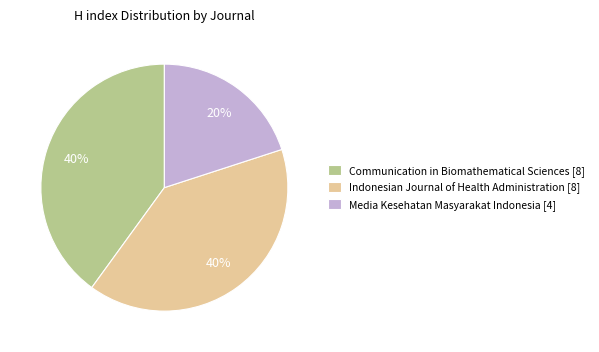

To the nearest percent, what is the average slice percentage?

33%